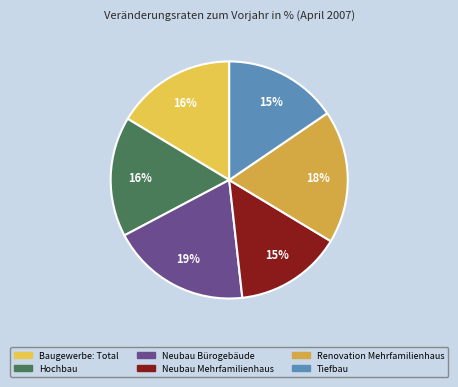

Does any single category account for the majority?

No